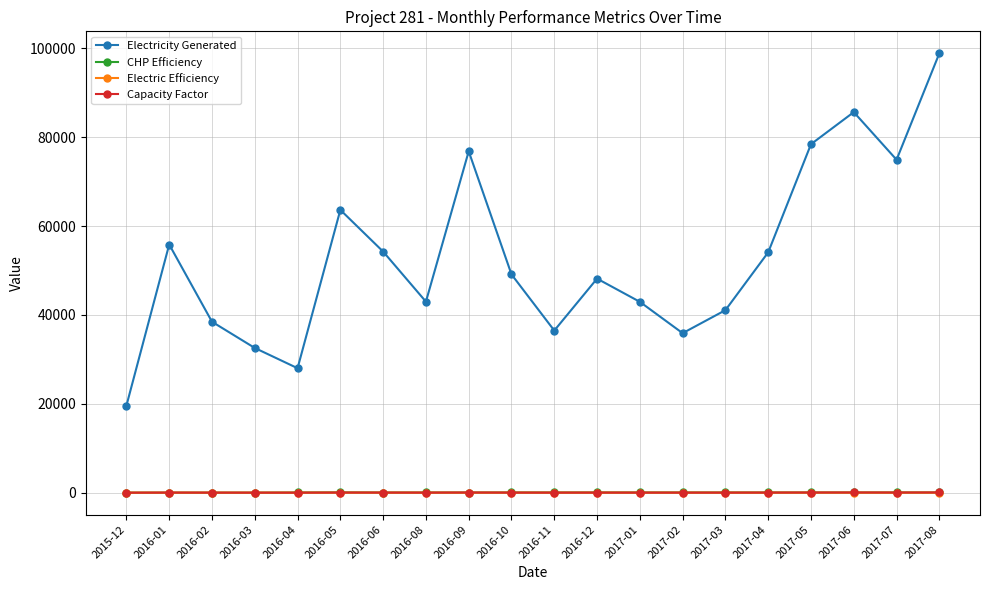

Which series changed the most between 2016-12 and 2017-07?

Electricity Generated